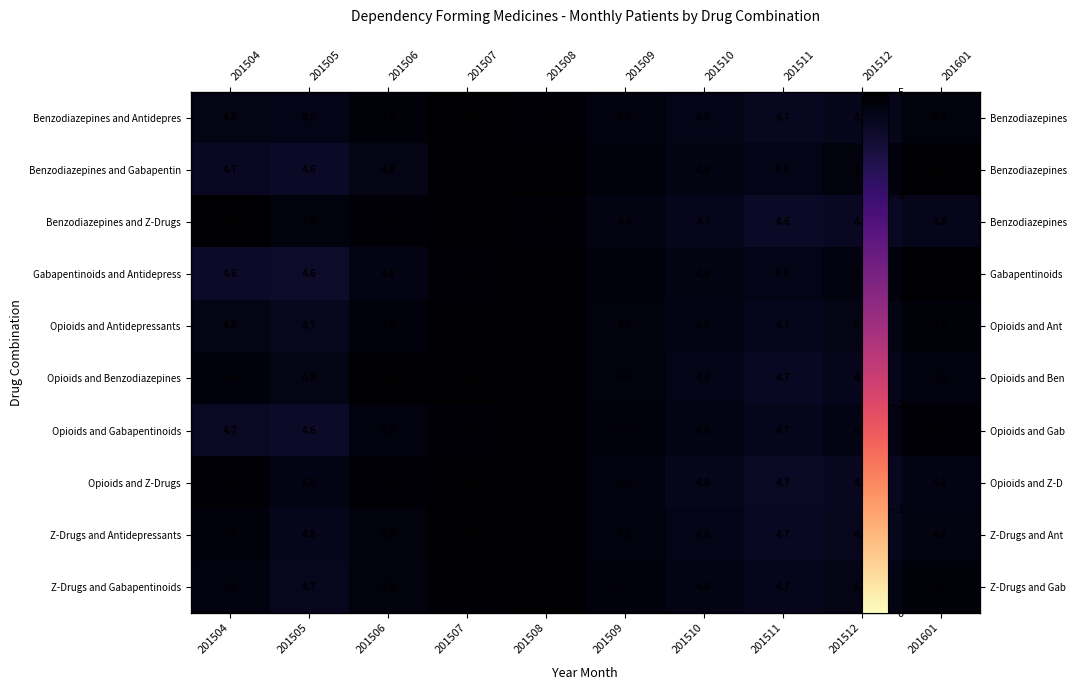

At which category is the sum across all series the highest?

201508